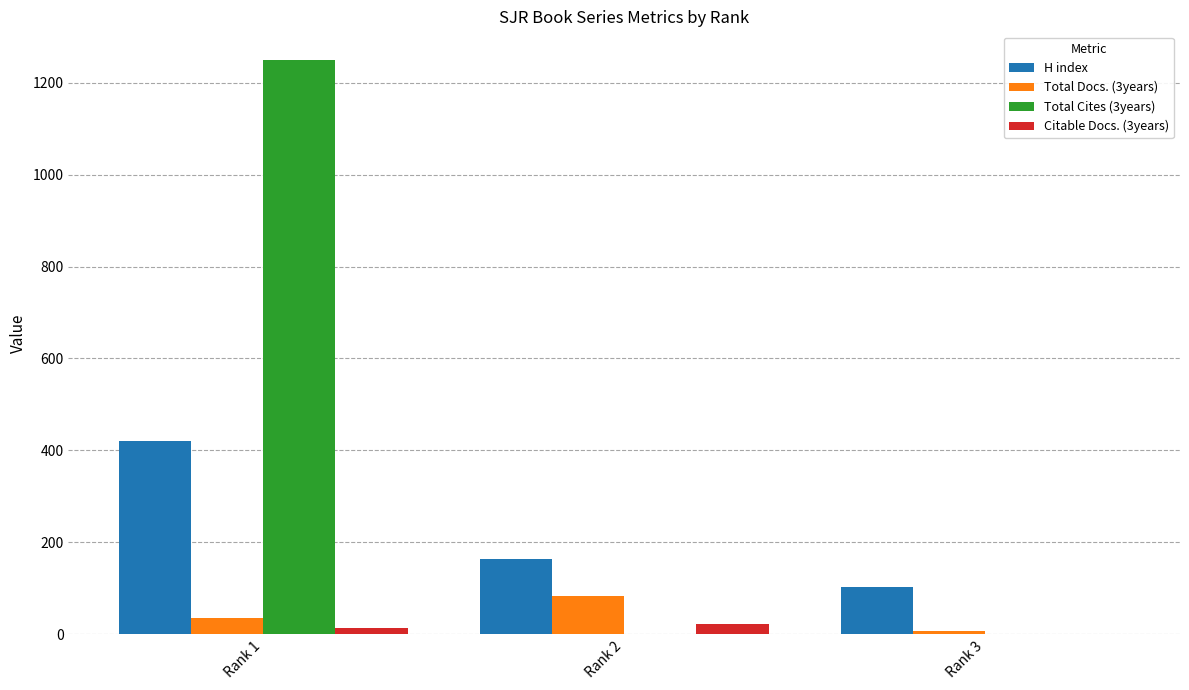

What is the sum of the Citable Docs. (3years) values at Rank 1 and Rank 2?

36